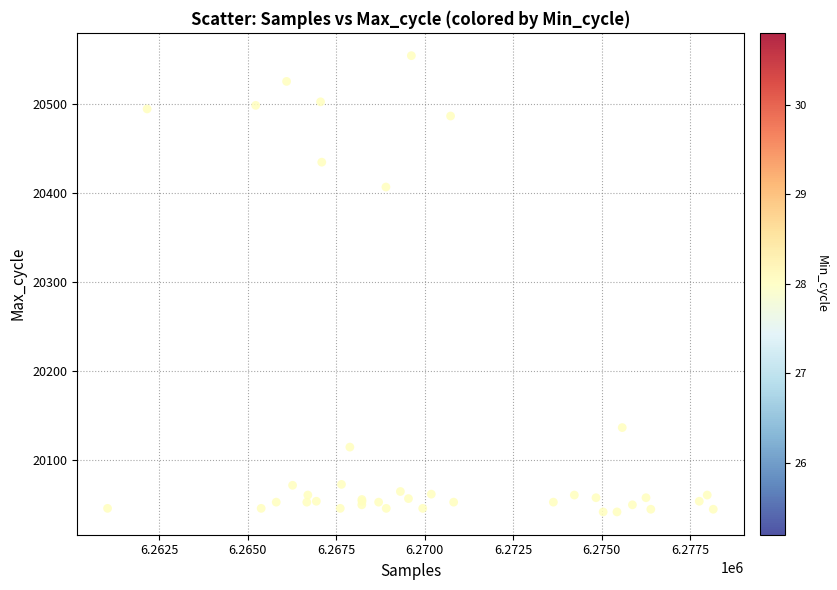

What Y value in the scatter plot is closest to 20298?

20407